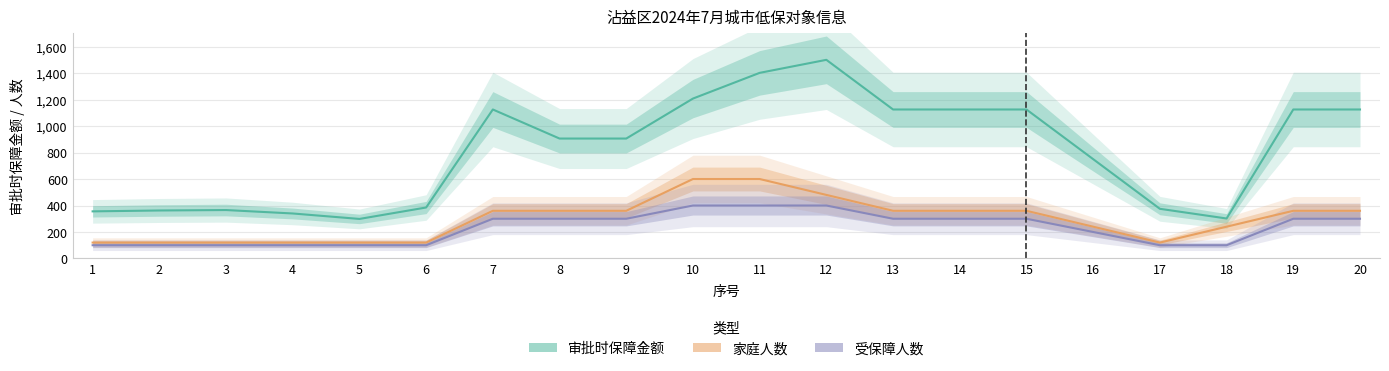

Is it true that 审批时保障金额 equals 1125.0 at 20?

True